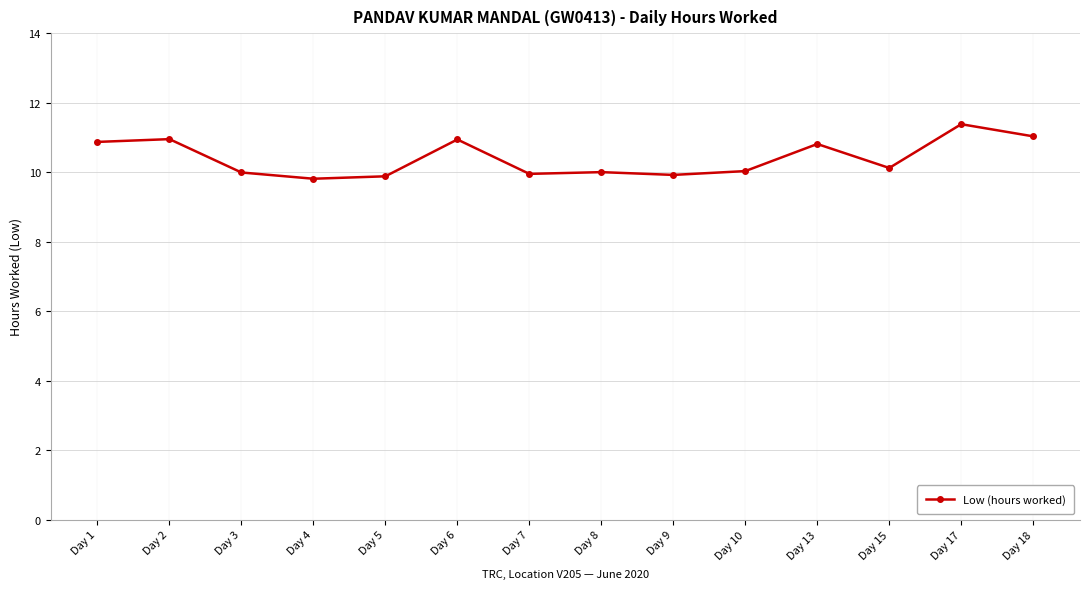

How many distinct data groups are displayed?

1